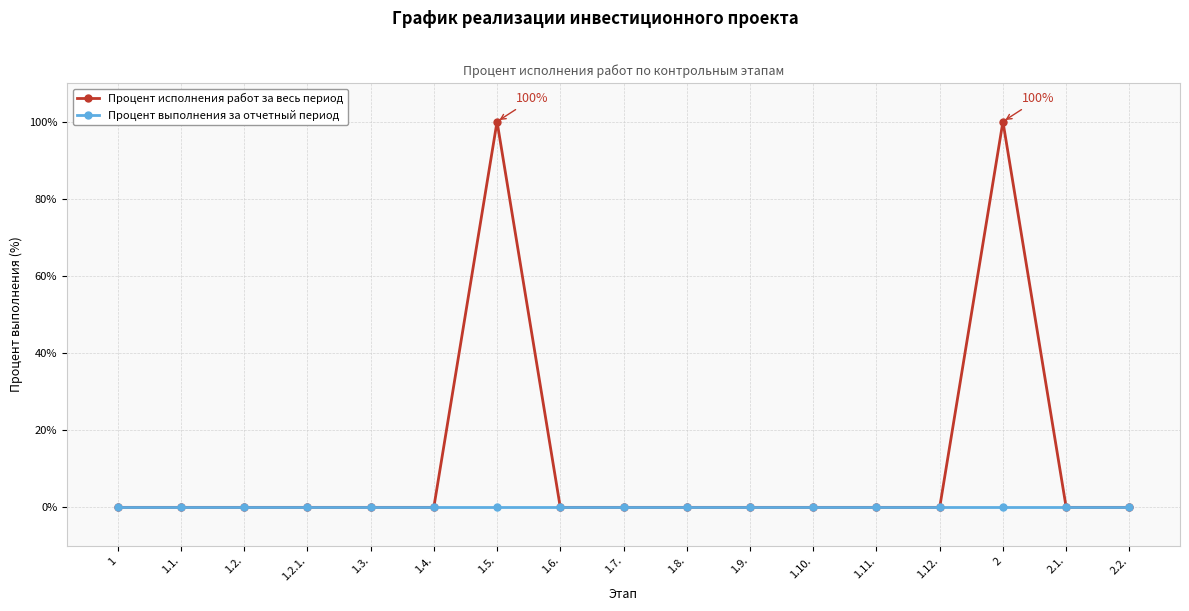

What are all the series names shown in the legend?

Процент исполнения работ за весь период, Процент выполнения за отчетный период